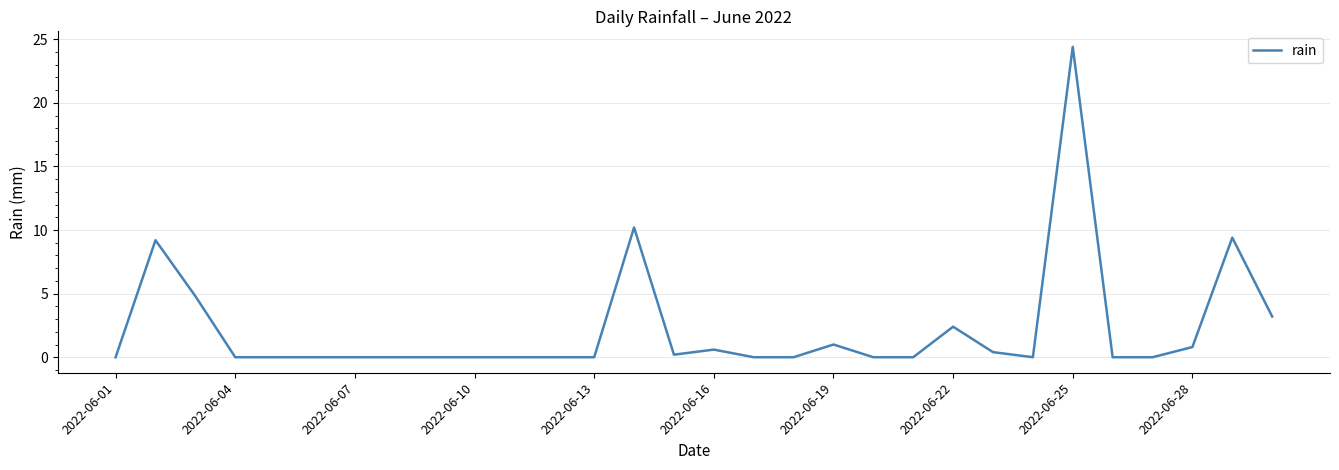

What is the difference between the maximum and minimum values?

24.4